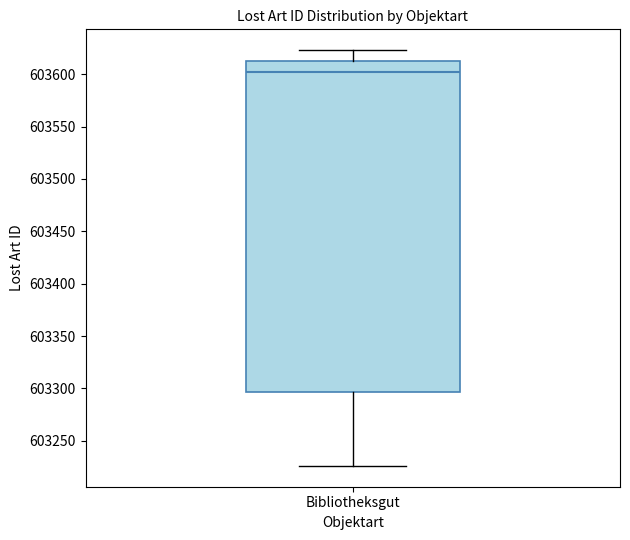

Read this box plot against the y-axis: the position of the median line, the range covered by the box, and the ends of both whiskers. The values are not printed on the chart, so give them approximately, as read against the axis.

median 603605, box 603295 to 603610, whiskers 603225 to 603625